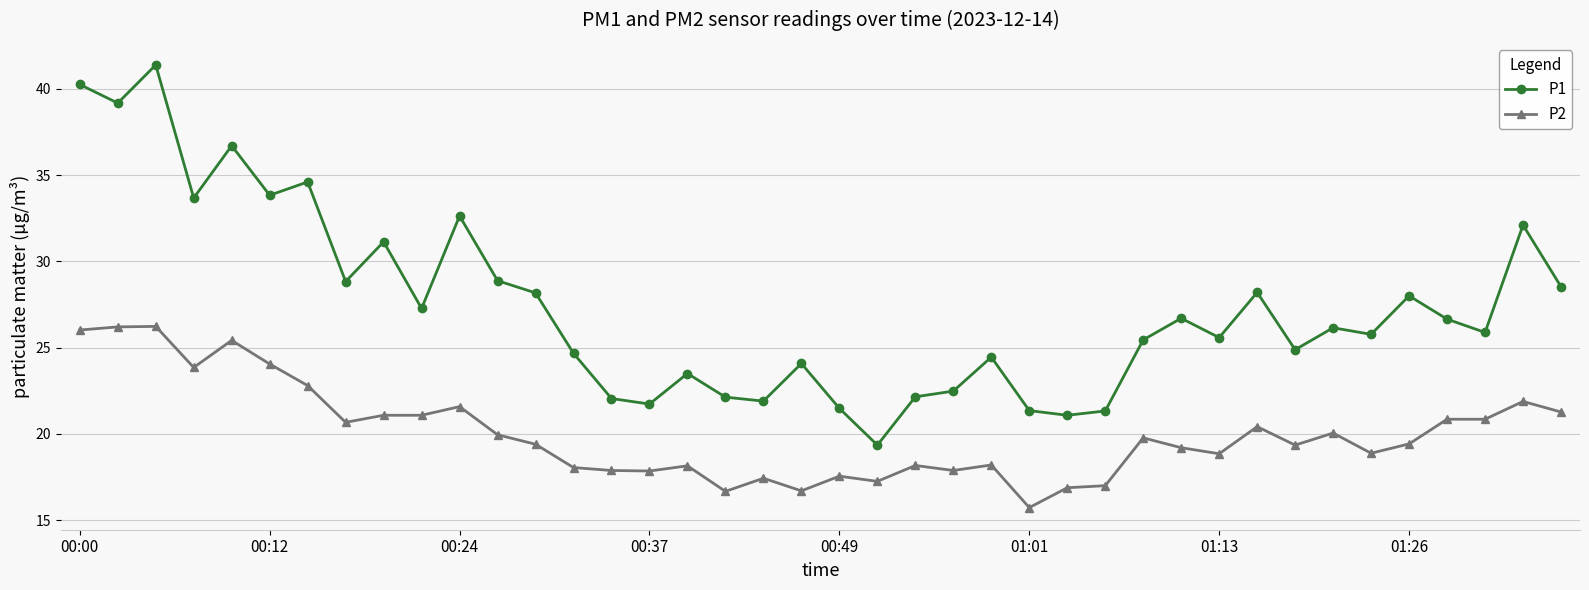

True or false: P1 has more than 1 points higher than both neighbors.

True